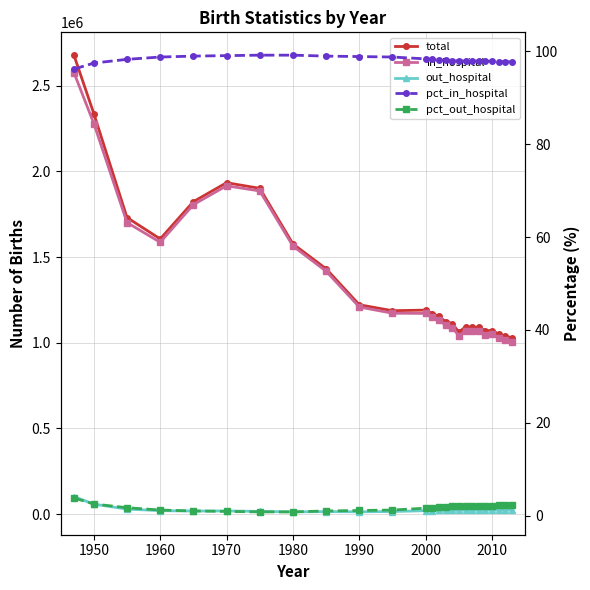

The value of out_hospital at 1960 is 19612.0. True or false?

True